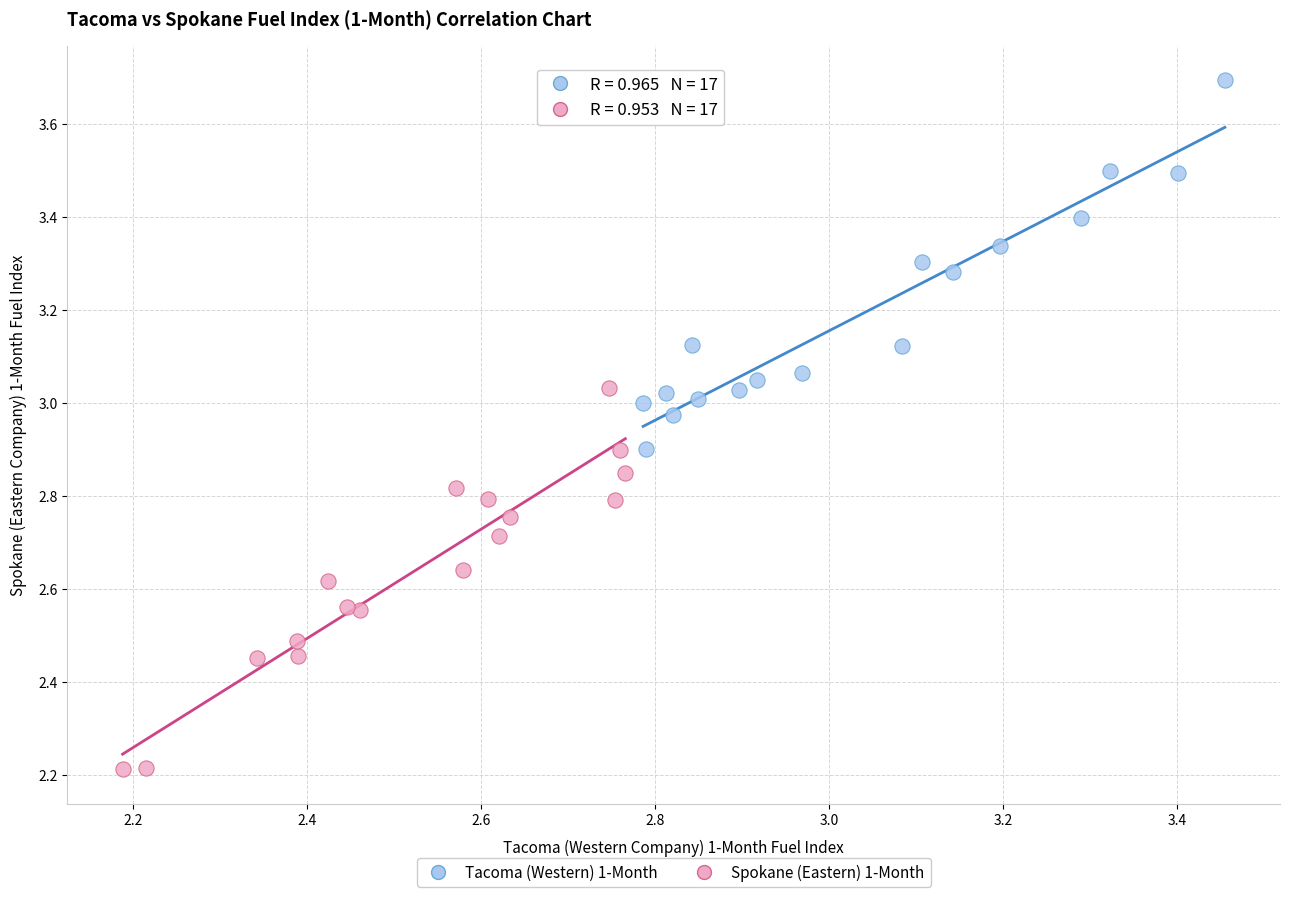

Which series reaches the maximum Y coordinate?

Tacoma (Western) 1-Month